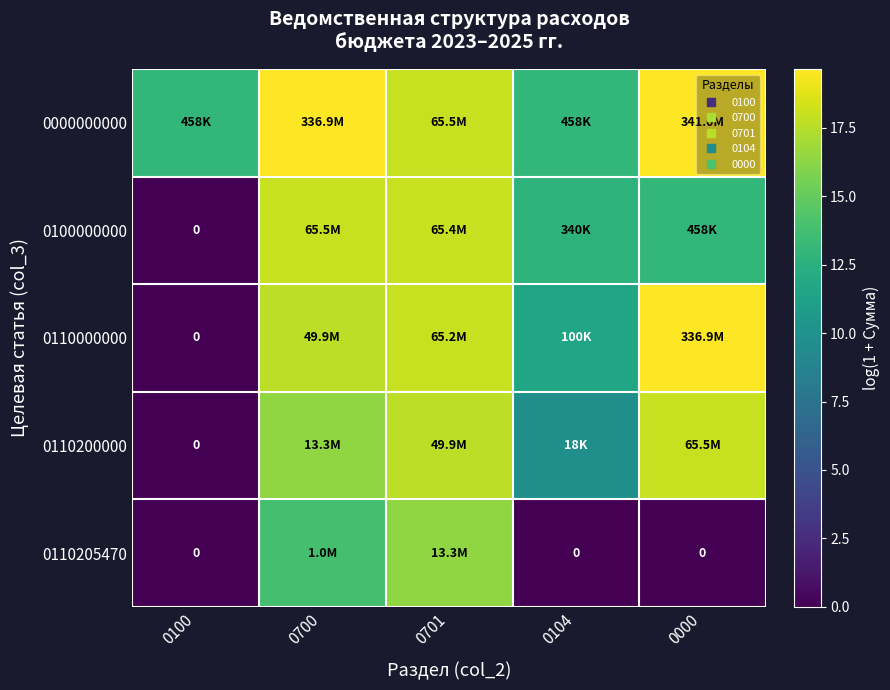

What value does the 0000000000 series have at 0701?

18.0